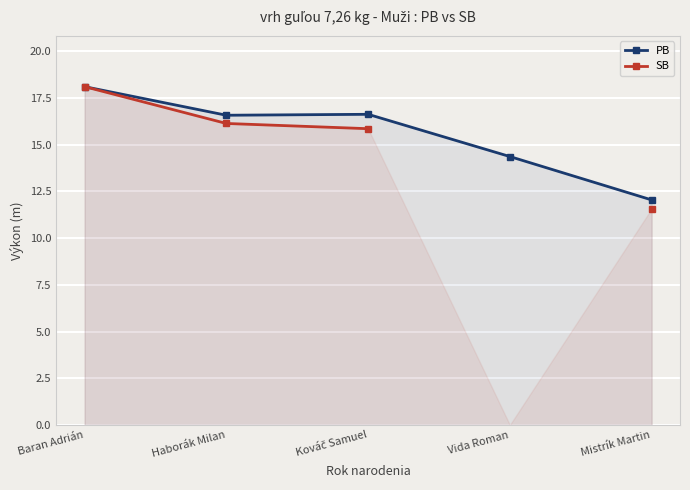

True or false: PB and SB intersect in this chart.

False